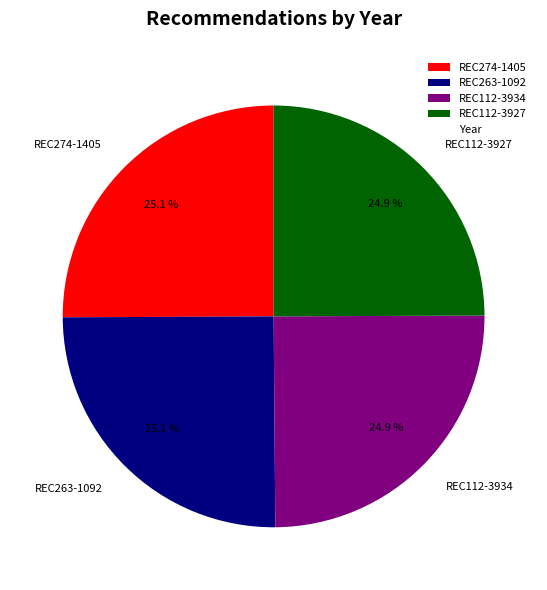

Does REC263-1092 represent more than half of the total?

No